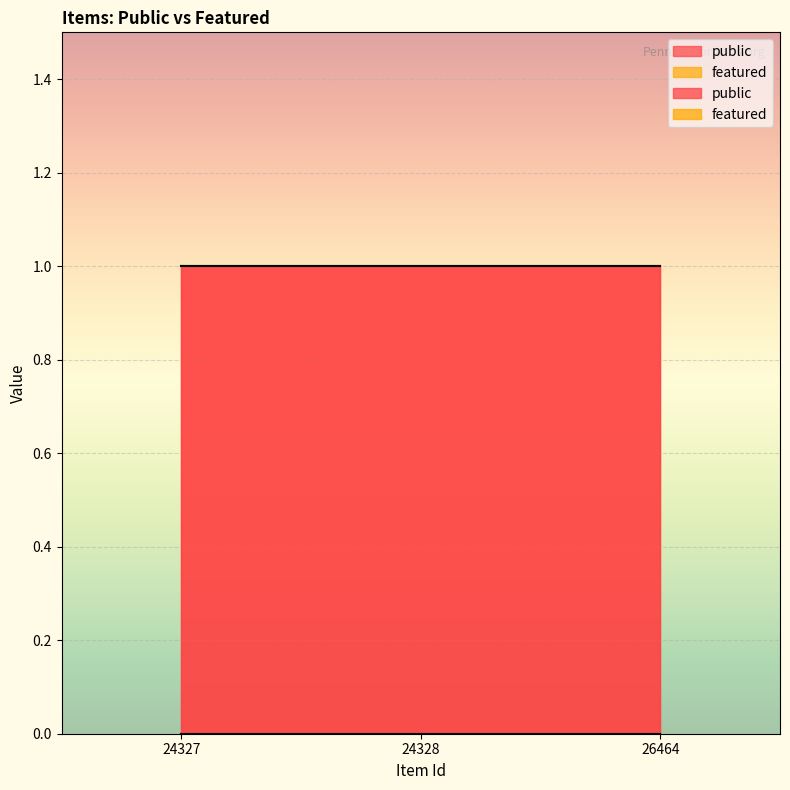

How many data points does each series have?

3